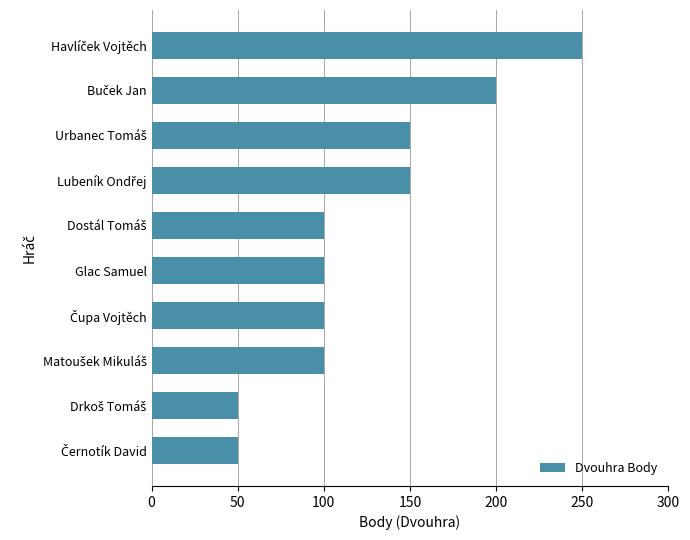

What is the value of the 8th bar from the top?

100